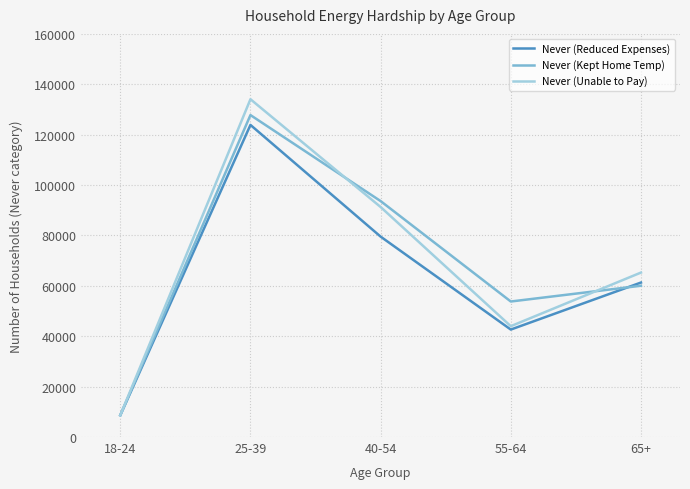

List the labels in order of Never (Kept Home Temp) value, largest first.

25-39, 40-54, 65+, 55-64, 18-24